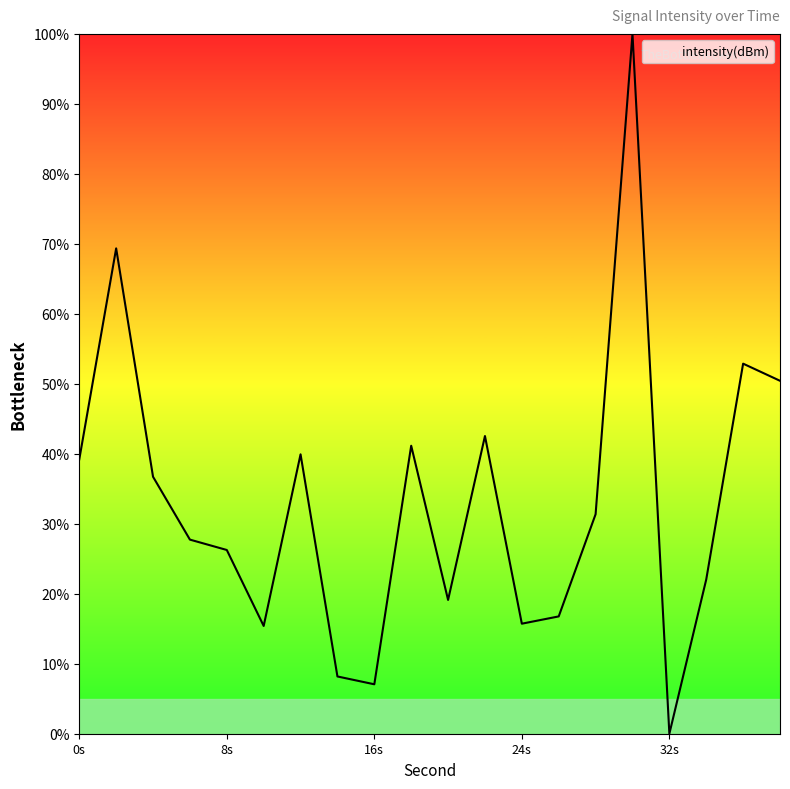

Is this an area chart (filled region under the line)?

No